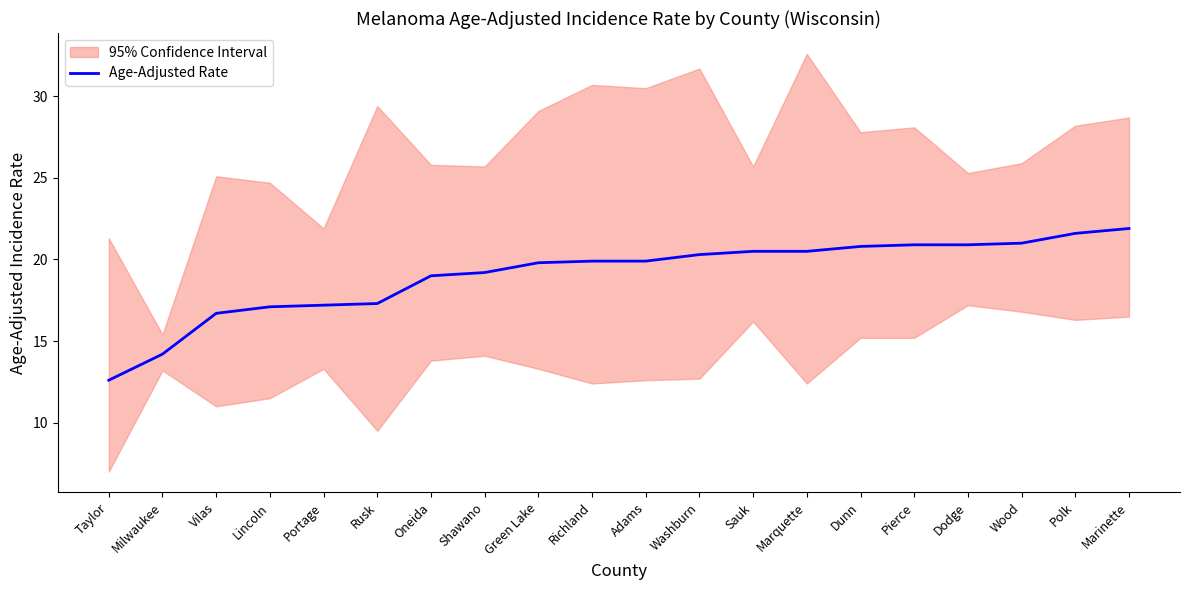

Which category has the lowest value across all series?

Taylor